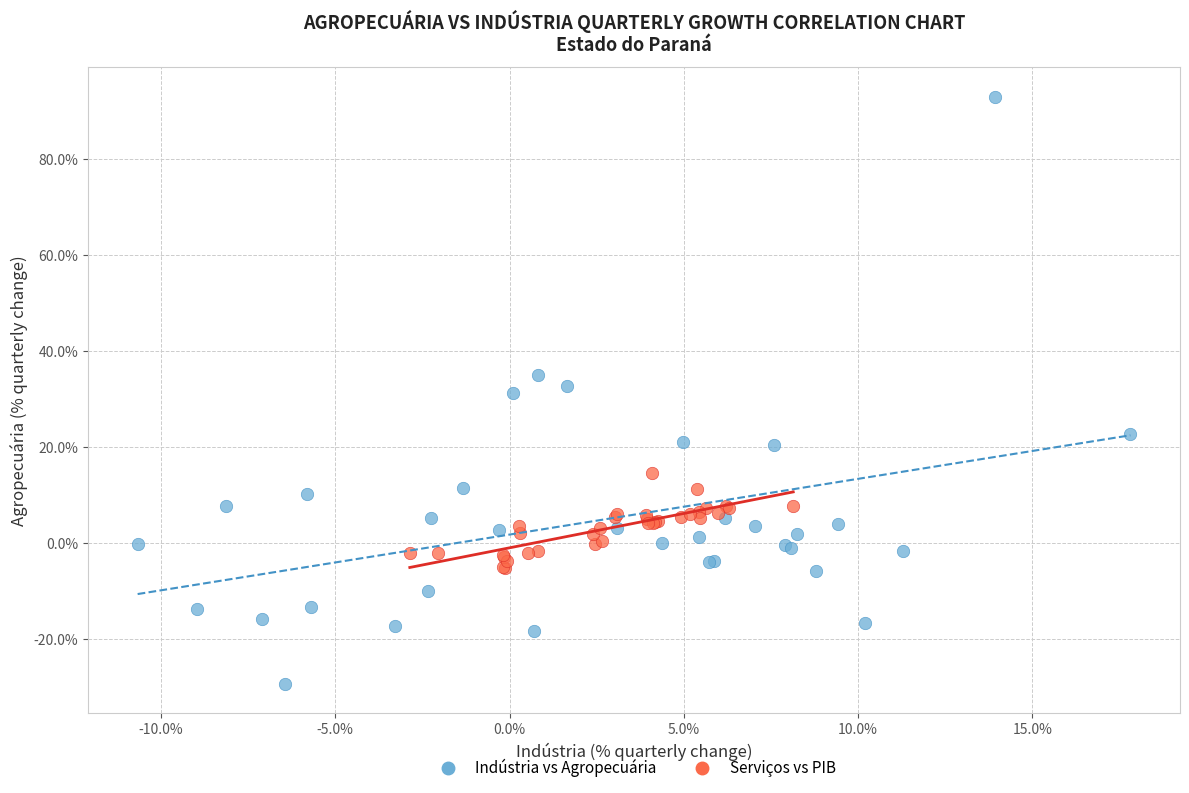

Which series has the largest Y range (max minus min)?

Indústria vs Agropecuária